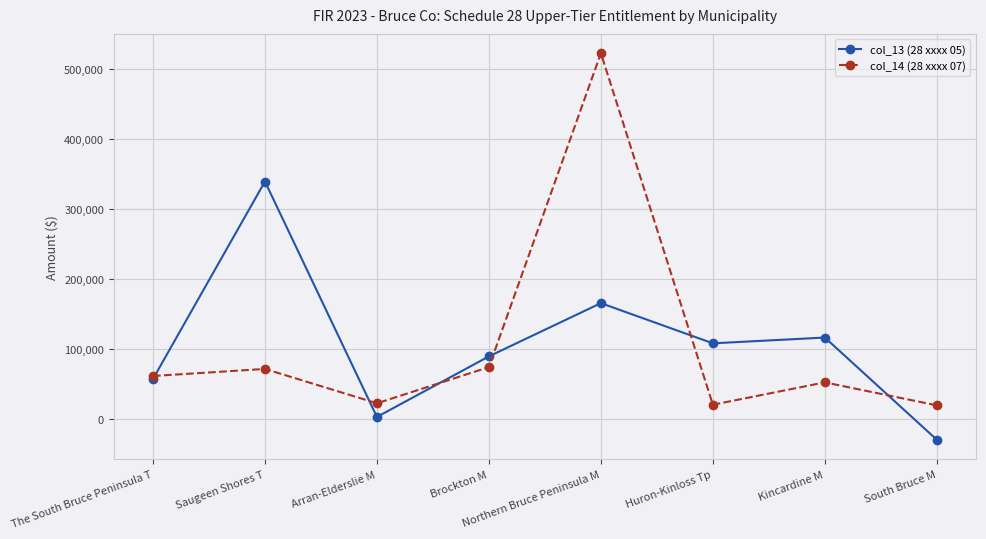

At Northern Bruce Peninsula M, list the series in order from smallest to largest.

col_13 (28 xxxx 05), col_14 (28 xxxx 07)